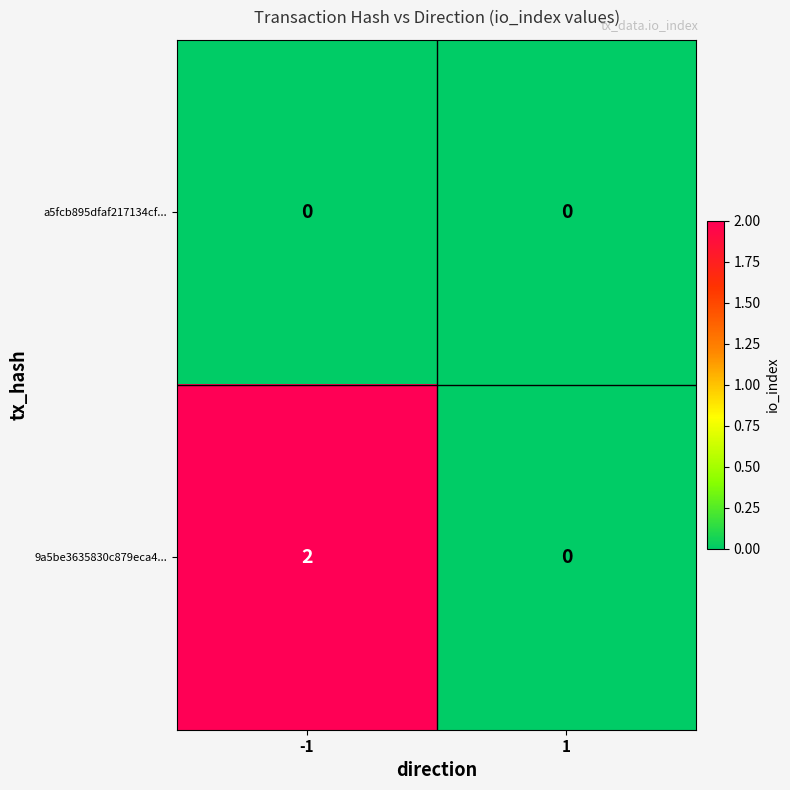

Which series has the widest spread of values?

9a5be3635830c879eca4...